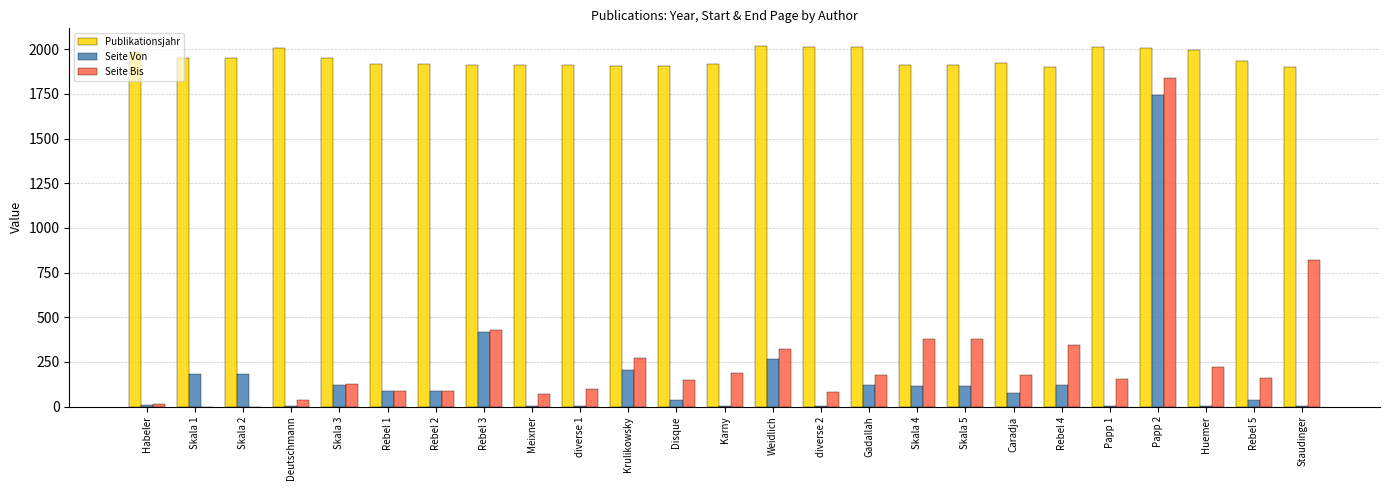

Is the value of Seite Bis at Rebel 2 greater than the value of Publikationsjahr at Staudinger?

No